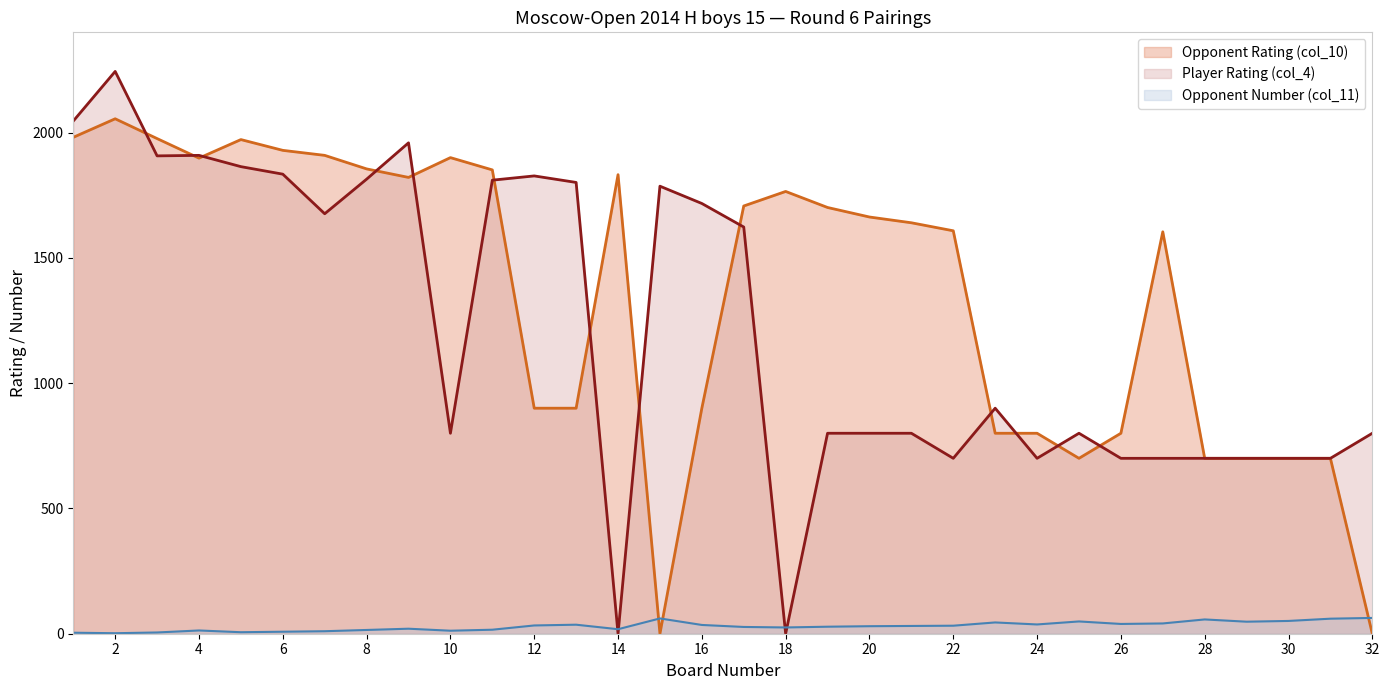

Reading left to right, list all the values displayed in this chart.

Opponent Rating (col_10): 1981	2055	1976	1898	1972	1929	1909	1855	1821	1900	1851	900	900	1832	0	900	1707	1765	1701	1663	1640	1608	800	800	700	800	1604	700	700	700	700	0
Player Rating (col_4): 2046	2244	1907	1909	1864	1834	1676	1814	1959	800	1810	1827	1801	0	1786	1717	1623	0	800	800	800	700	900	700	800	700	700	700	700	700	700	800
Opponent Number (col_11): 4	2	5	13	6	8	10	15	20	12	16	33	36	18	61	35	27	25	28	30	31	32	45	37	49	39	41	57	48	51	60	63